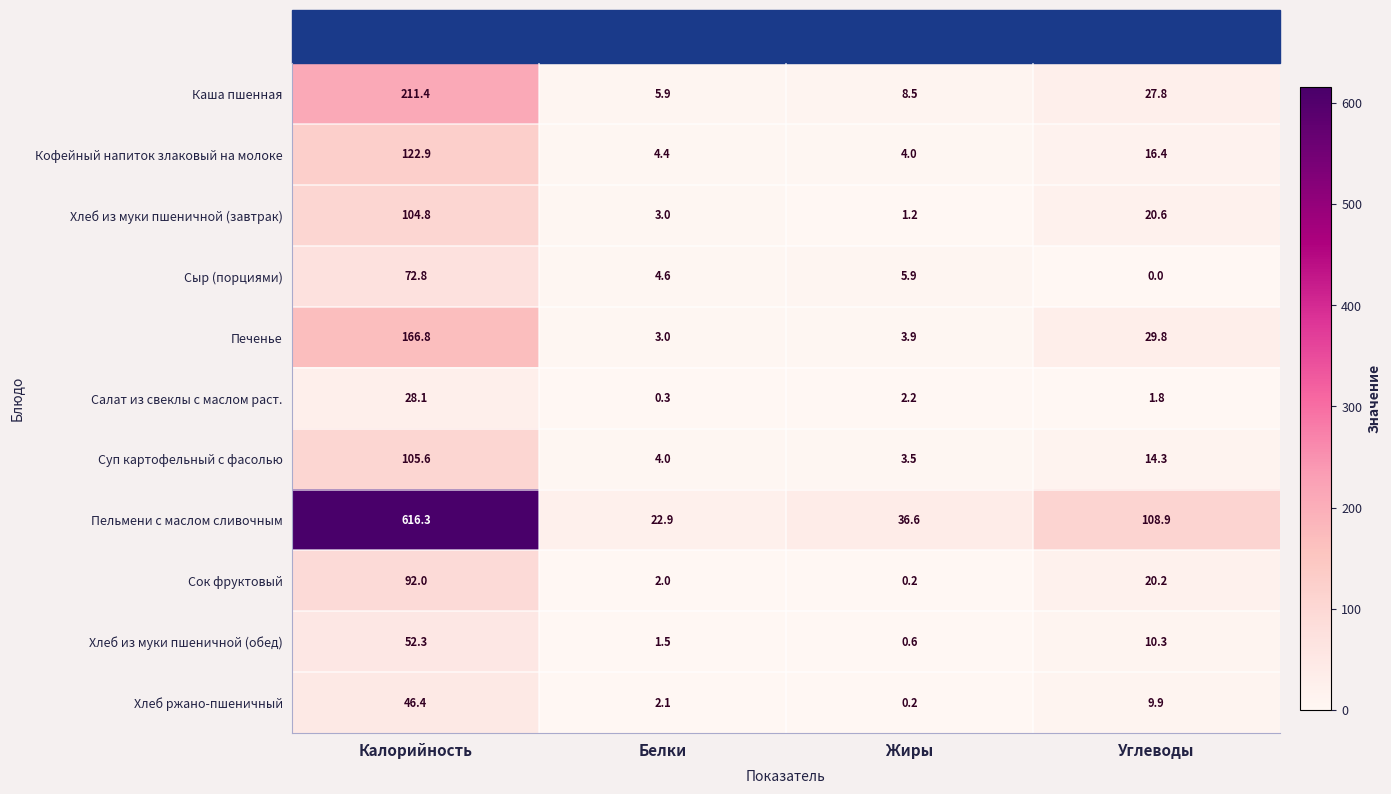

True or false: Салат из свеклы с маслом раст. has a value of 1.0 at Жиры.

False